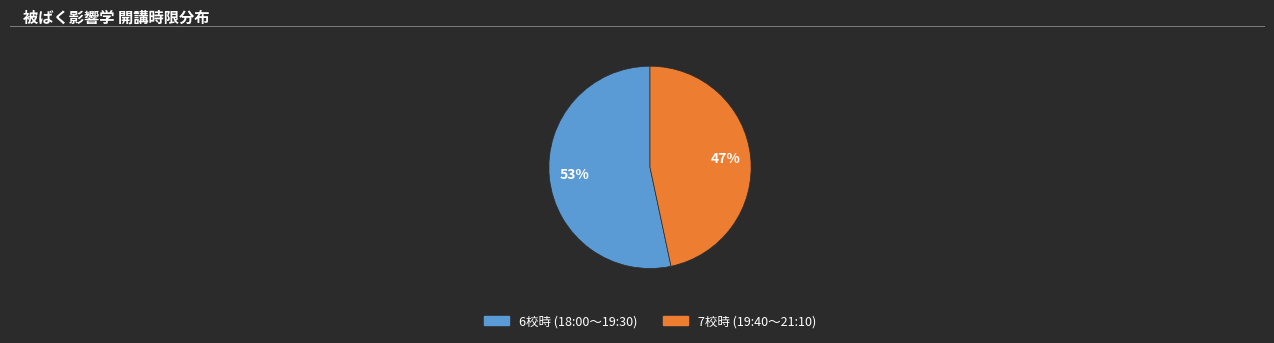

Is there any slice that represents more than half of the pie?

Yes